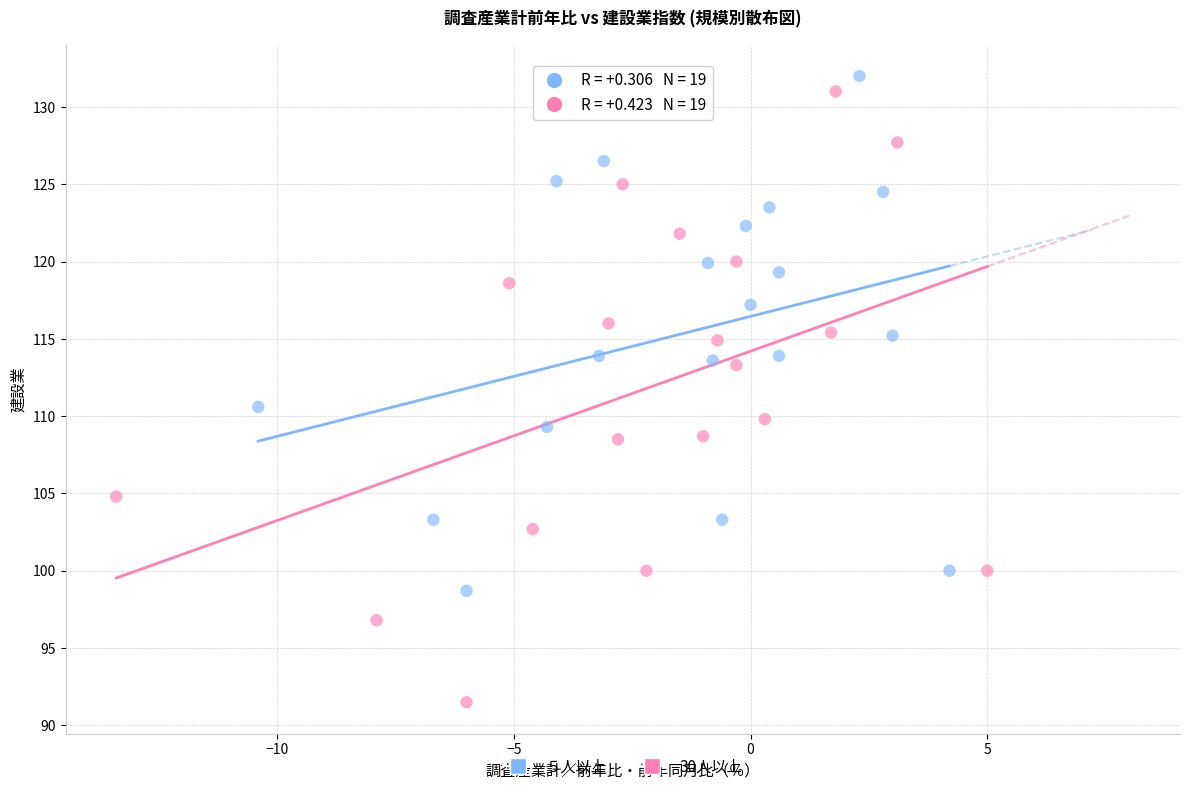

Which series has the largest Y range (max minus min)?

30人以上